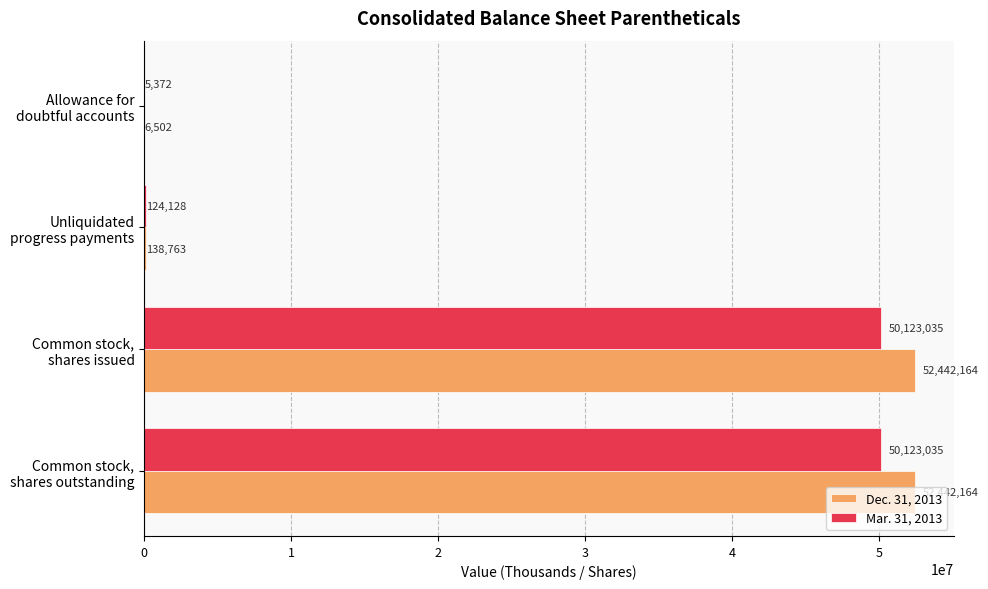

What is the highest value of the Dec. 31, 2013 series?

52442164